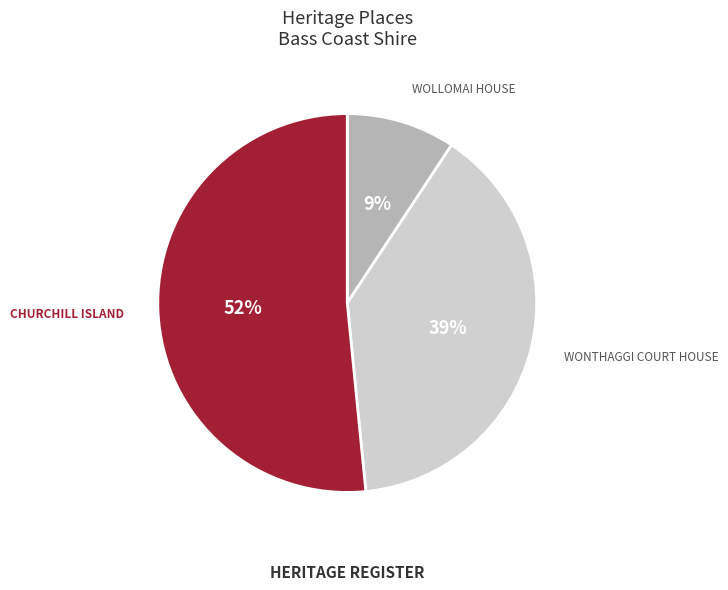

Rank the categories by value from lowest to highest.

WOLLOMAI HOUSE, WONTHAGGI COURT HOUSE, CHURCHILL ISLAND